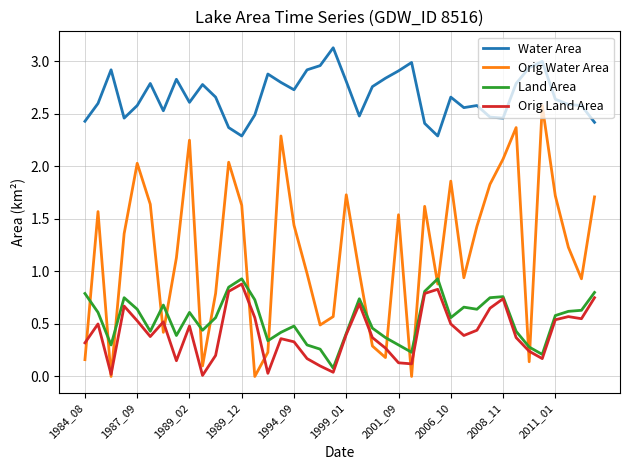

What is the highest value of the Water Area series?

3.1